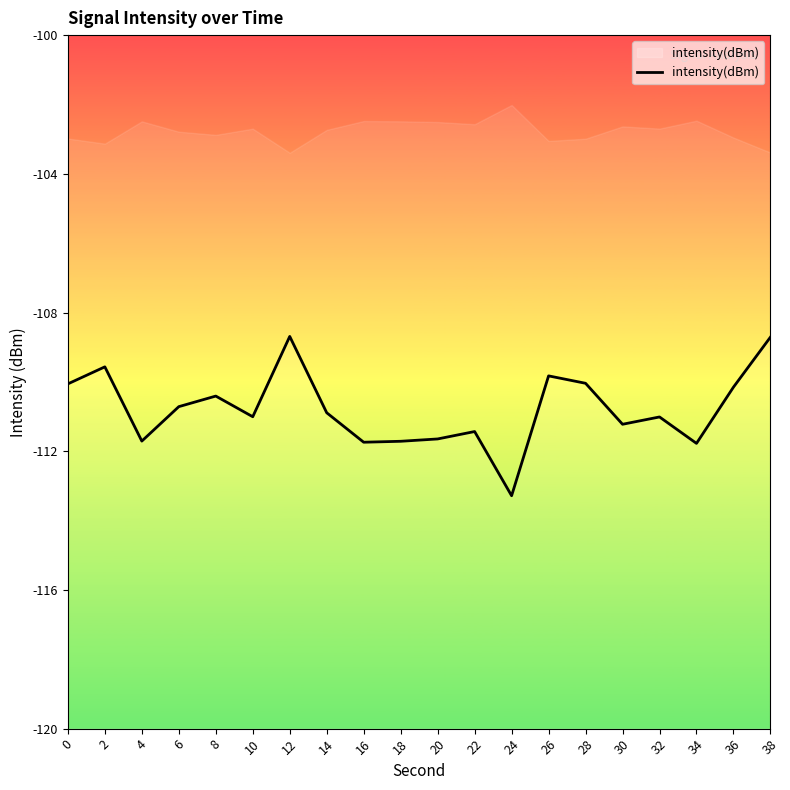

Reading left to right, extract all data points from this chart.

0=-110.1	2=-109.6	4=-111.7	6=-110.7	8=-110.4	10=-111.0	12=-108.7	14=-110.9	16=-111.7	18=-111.7	20=-111.6	22=-111.4	24=-113.3	26=-109.8	28=-110.0	30=-111.2	32=-111.0	34=-111.8	36=-110.2	38=-108.7